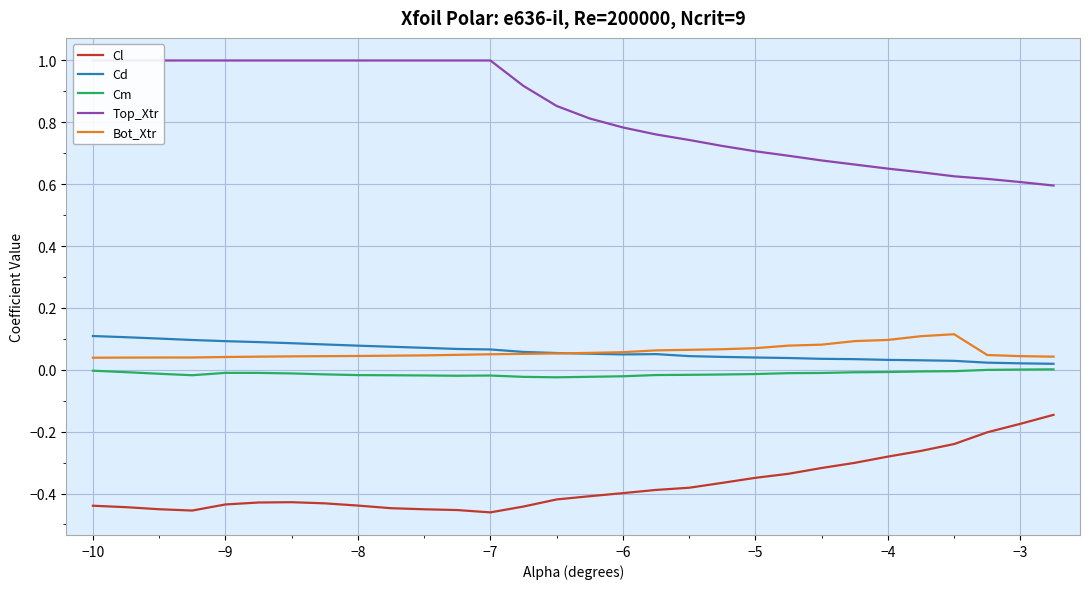

How many Top_Xtr values are between 0 and 1?

30